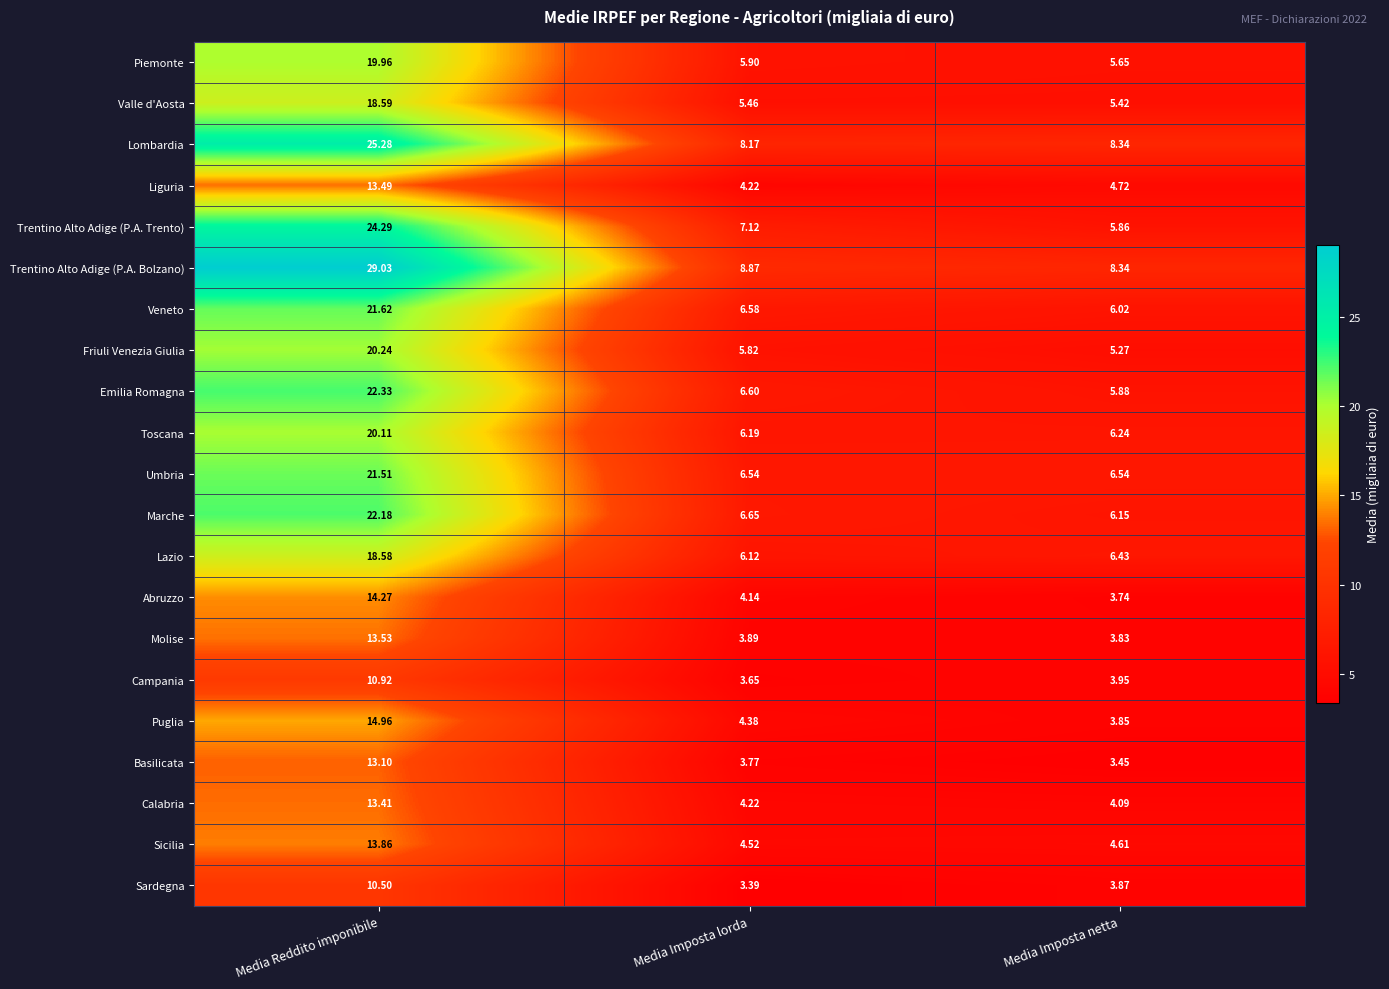

Which category has the lowest value across all series?

Media Imposta lorda